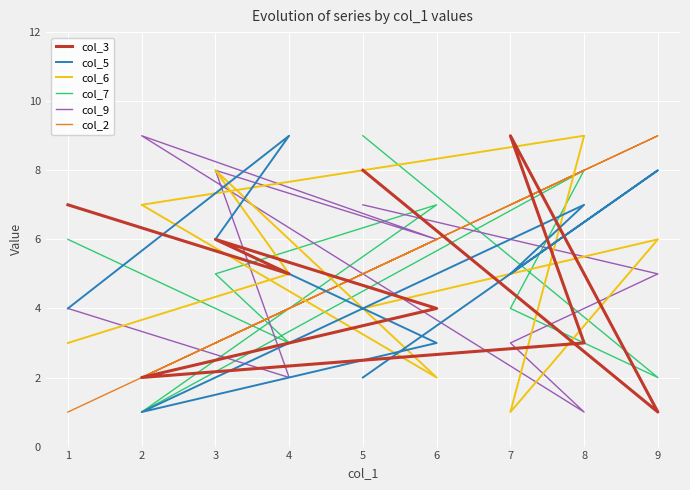

Where is the first local maximum for col_6?

9